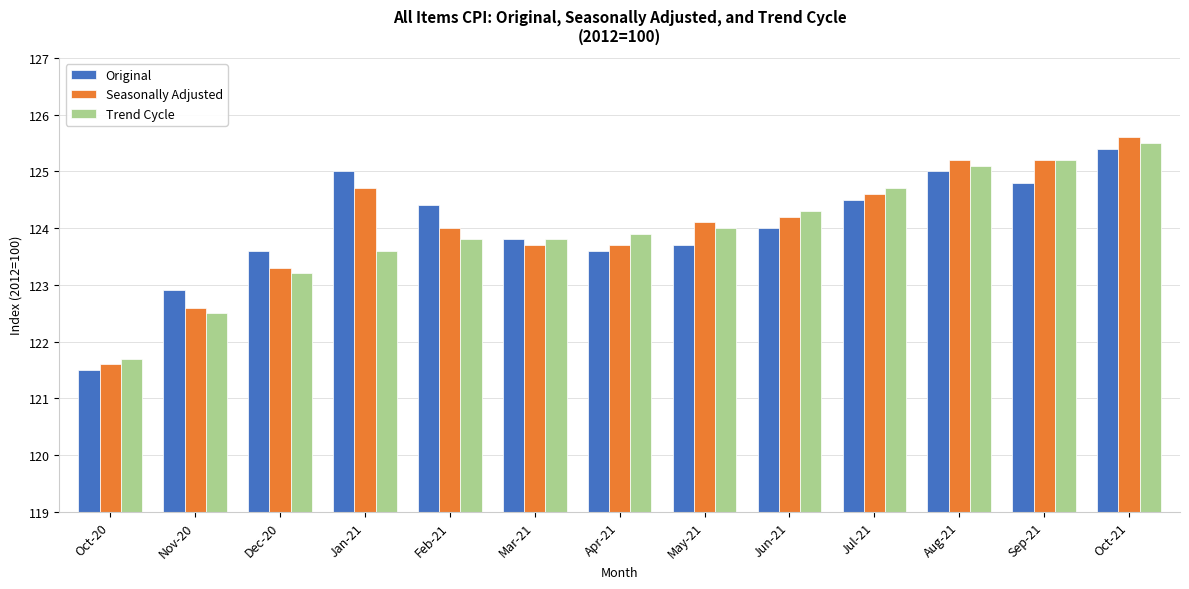

The value of Trend Cycle at Jun-21 is 181.2. True or false?

False